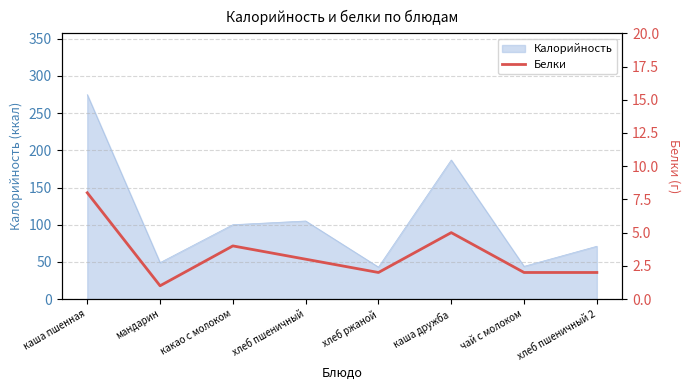

Which has a higher value, чай с молоком or хлеб пшеничный?

хлеб пшеничный